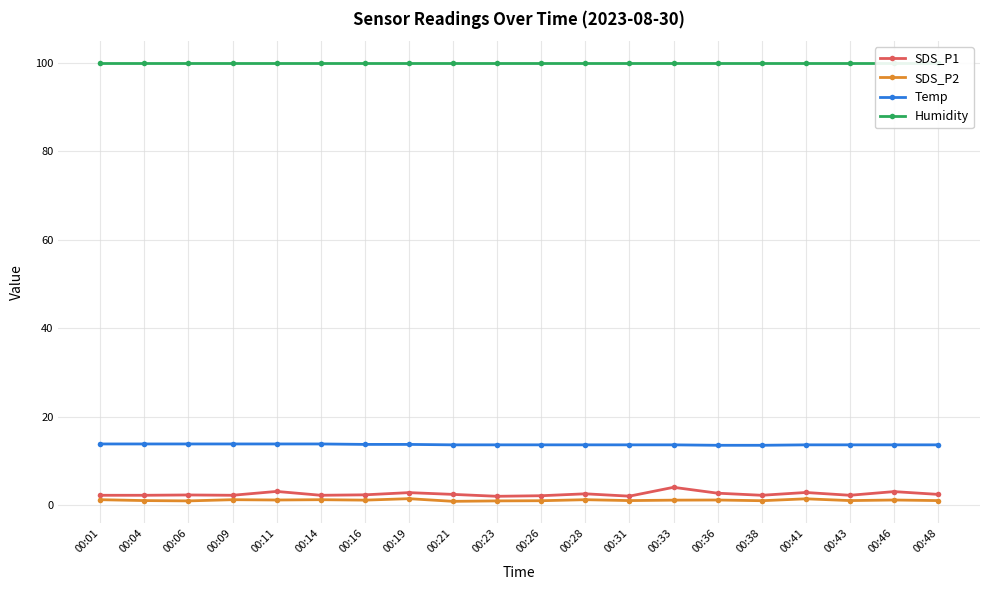

Which series has the widest spread of values?

SDS_P1